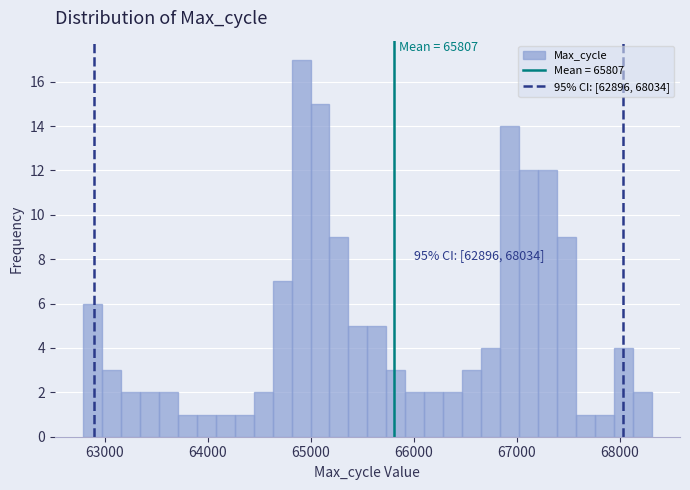

Read against the x-axis, roughly where is the centre of the tallest bar?

64900